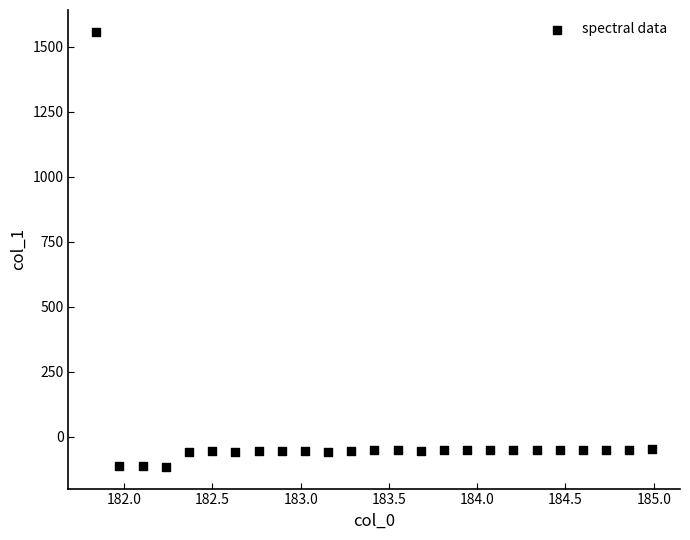

What is the range of X values (max minus min)?

3.1